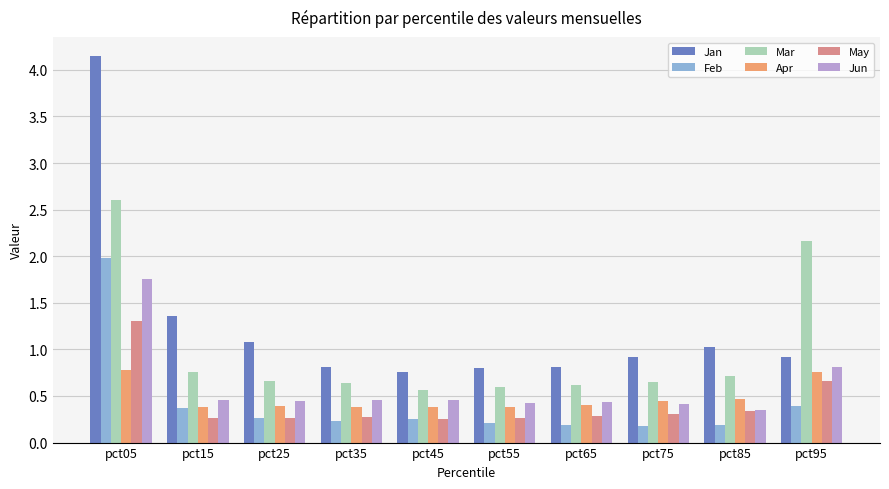

What is the average value of the Mar series?

1.0